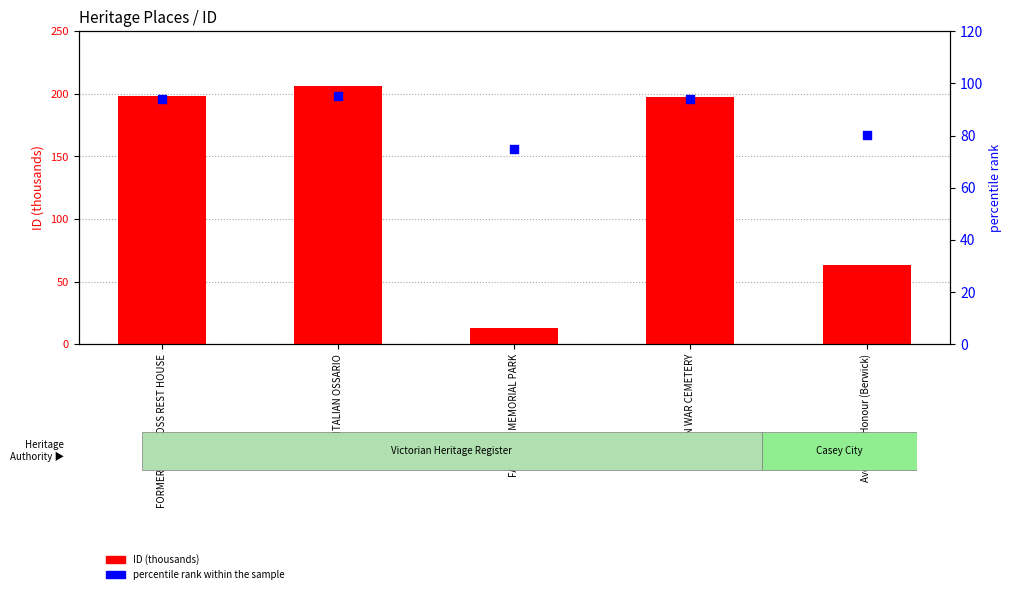

Which series contains the highest Y value?

ID (thousands)